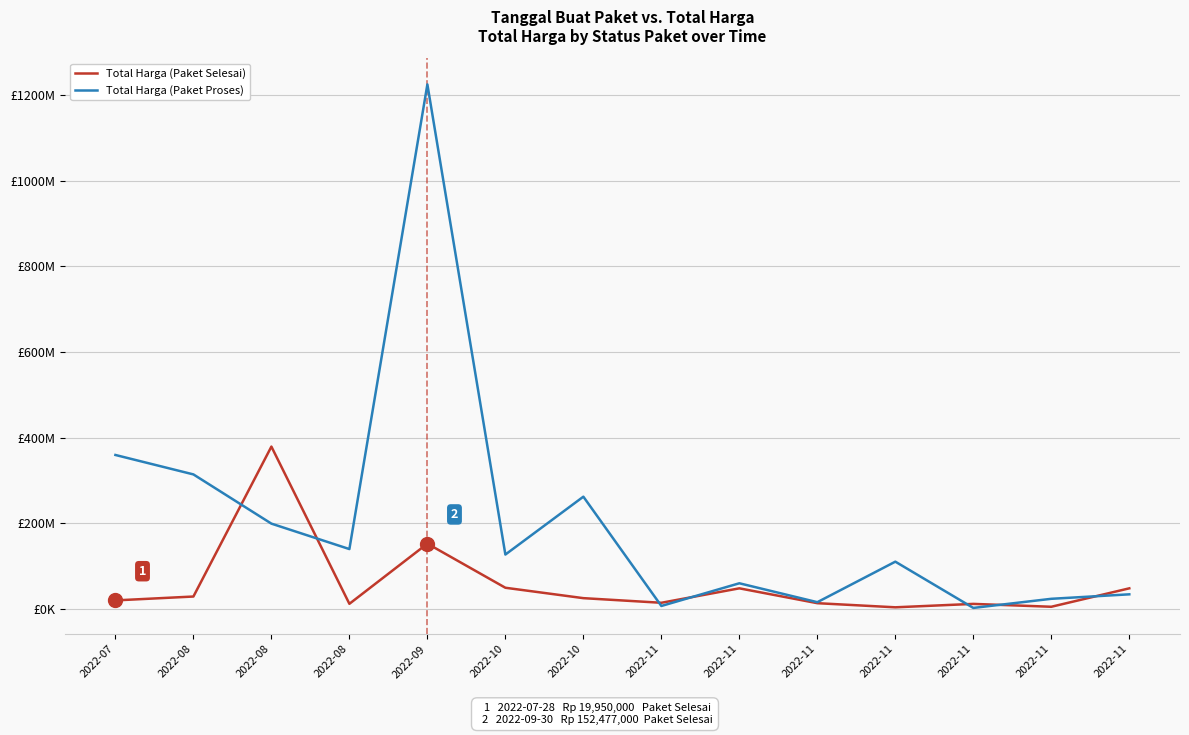

What is the smallest value displayed?

2395750